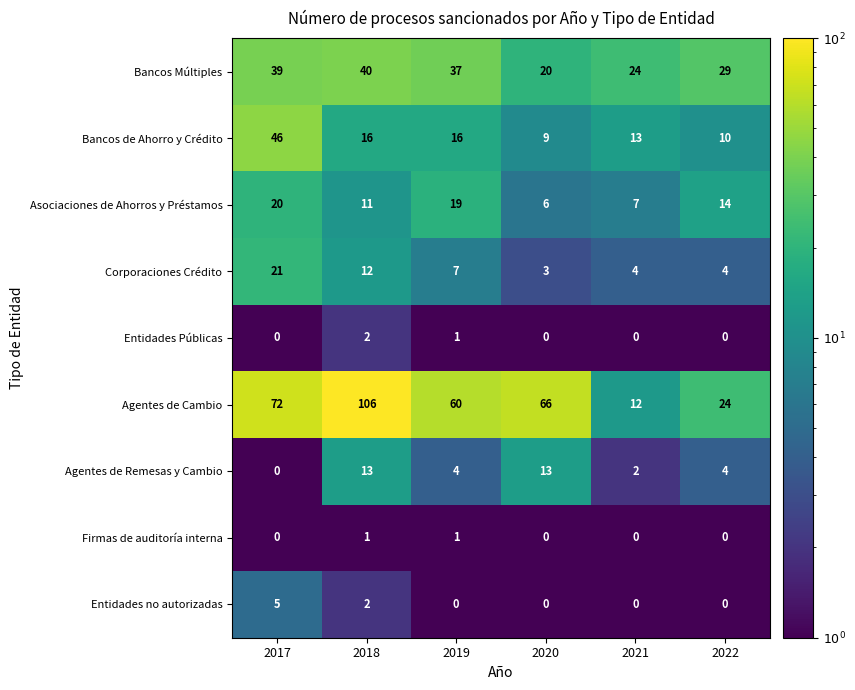

What is the spread (max minus min) of values at 2019?

60